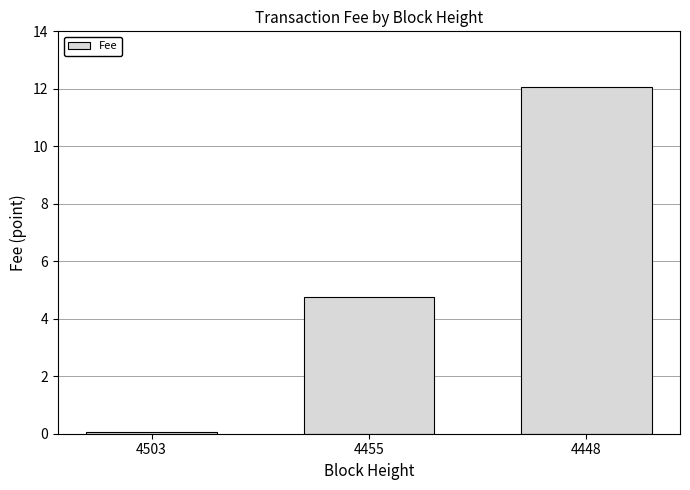

Count the number of data series in this chart.

1